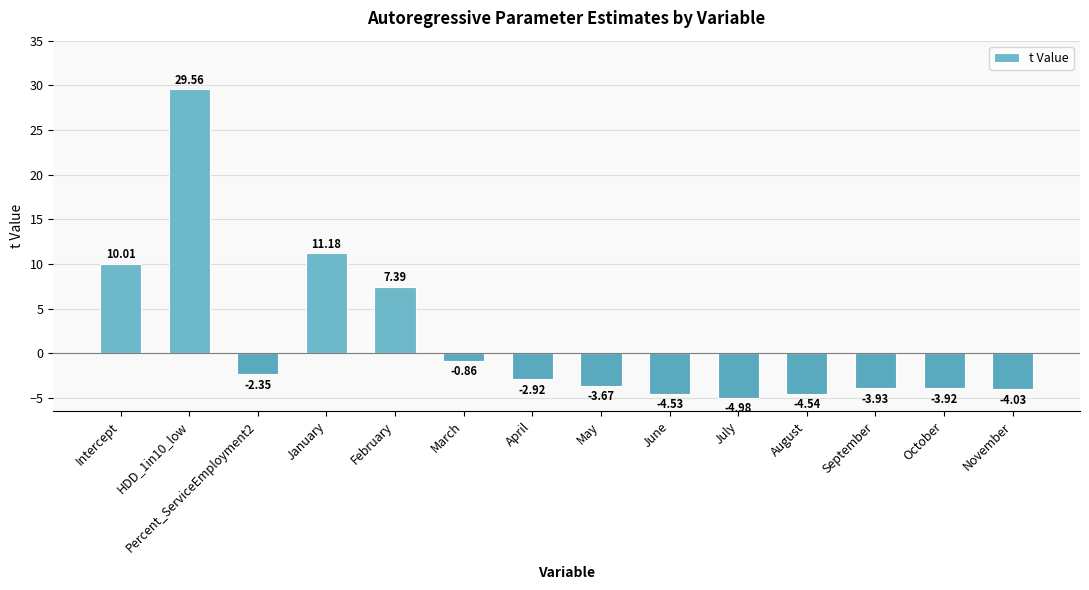

How many data points does each series have?

14